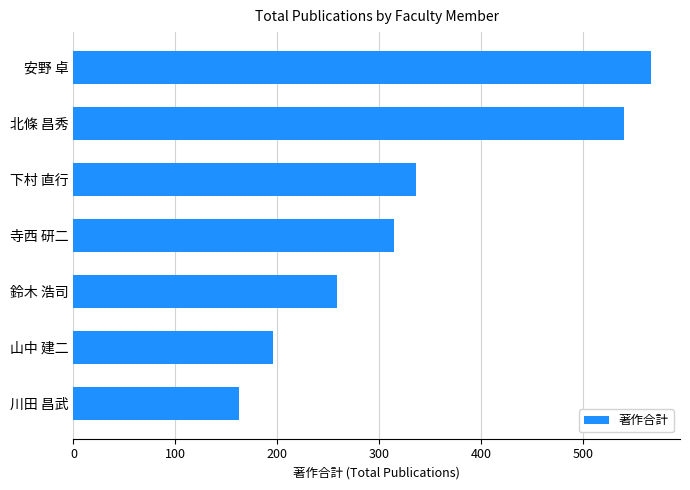

Is it true that the value at 山中 建二 is 196?

True